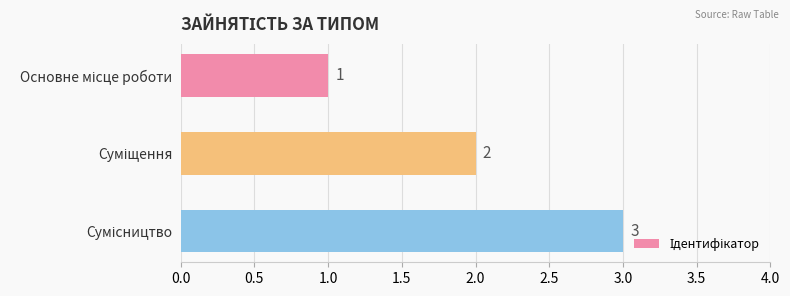

What is the value of the 3rd bar from the top?

3